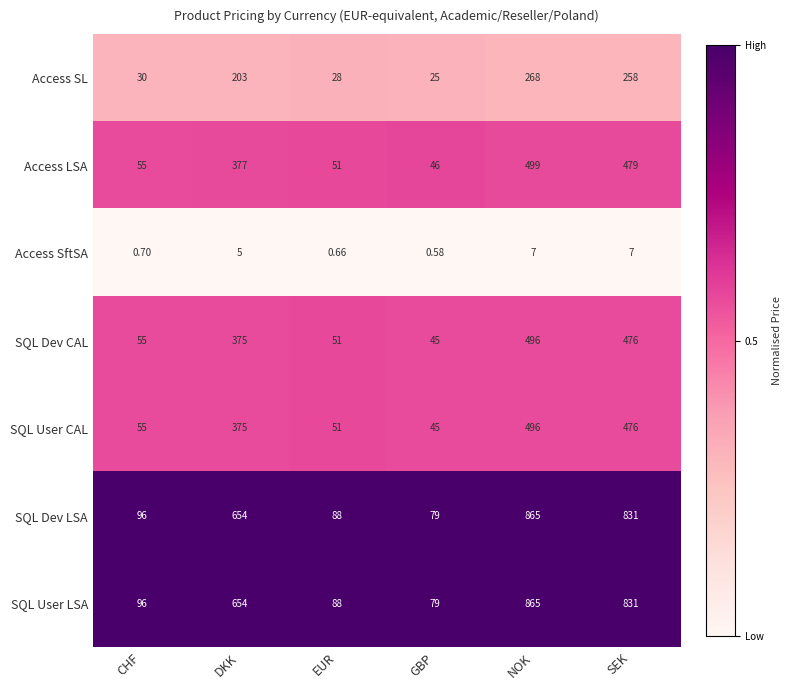

What is the difference between the highest and lowest values at EUR?

87.3